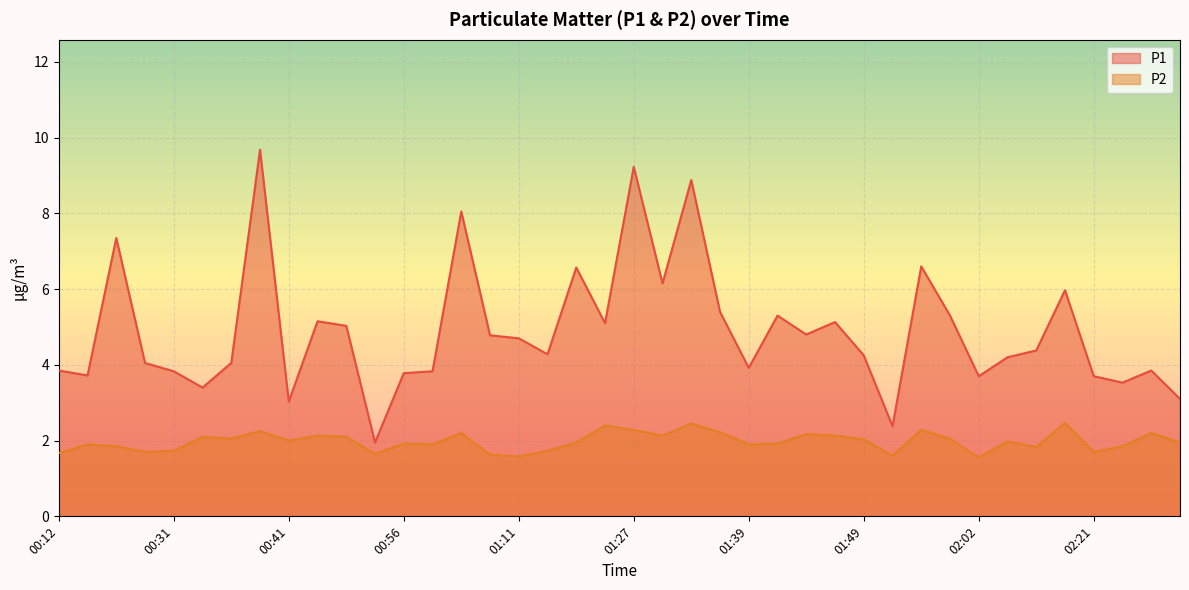

True or false: P2 and P1 intersect in this chart.

False